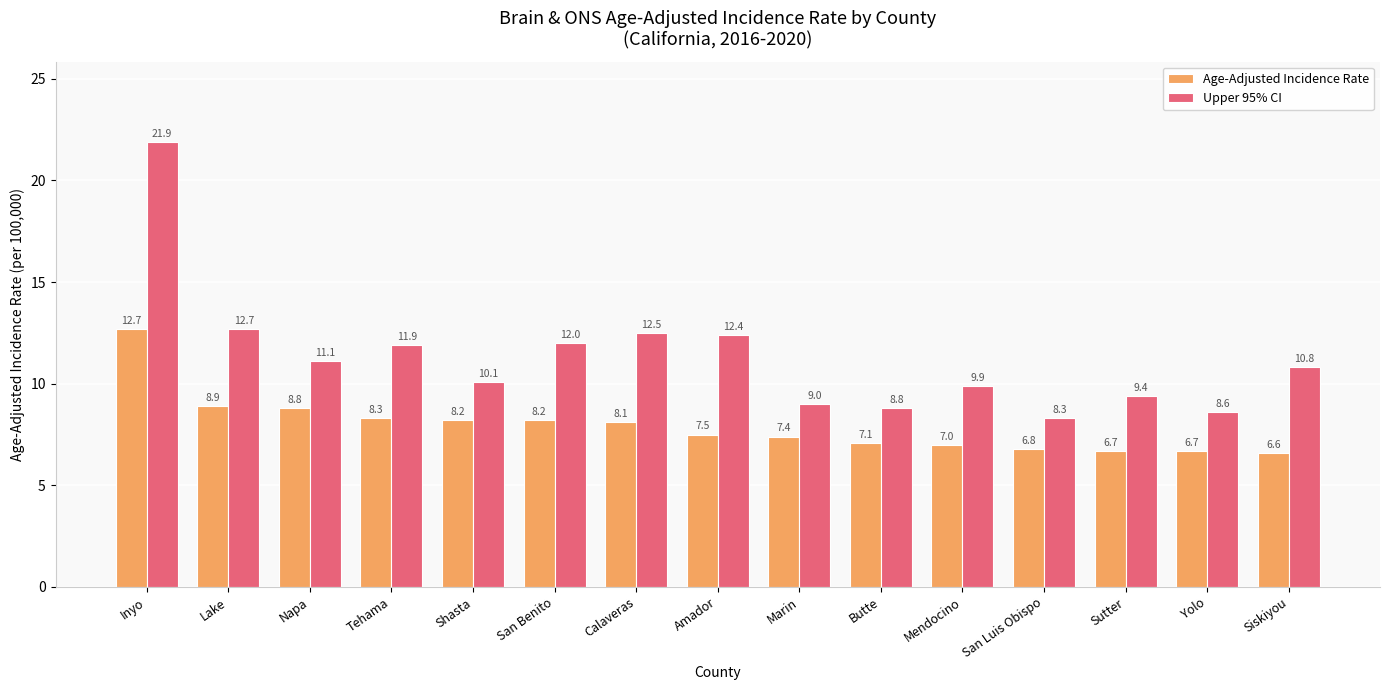

The Upper 95% CI series shows 5.7 at Tehama. True or false?

False